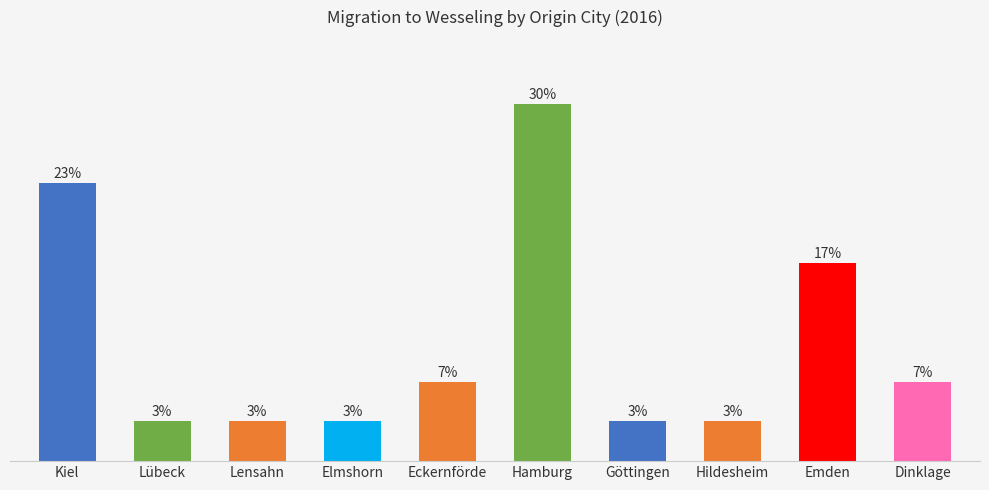

List the labels in order of value, largest first.

Hamburg, Kiel, Emden, Eckernförde, Dinklage, Lübeck, Lensahn, Elmshorn, Göttingen, Hildesheim